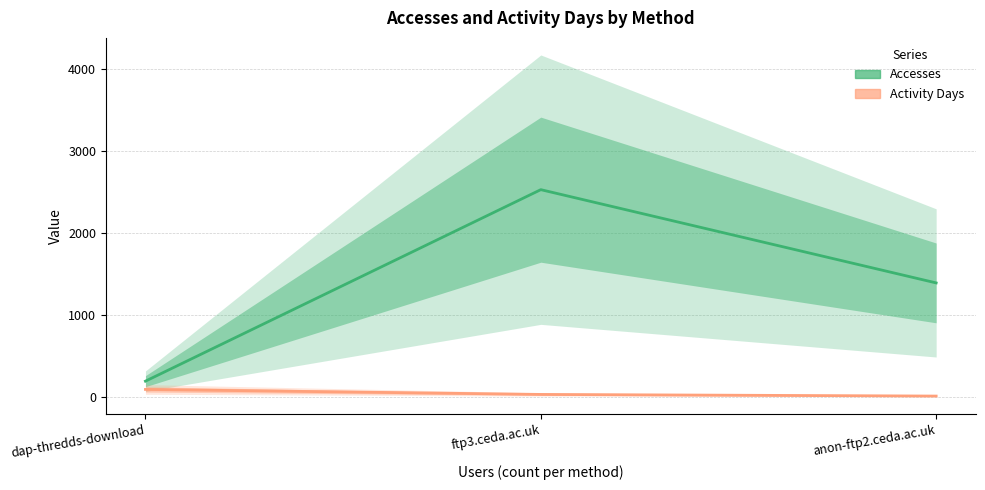

Rank the categories by Activity Days value from lowest to highest.

anon-ftp2.ceda.ac.uk, ftp3.ceda.ac.uk, dap-thredds-download